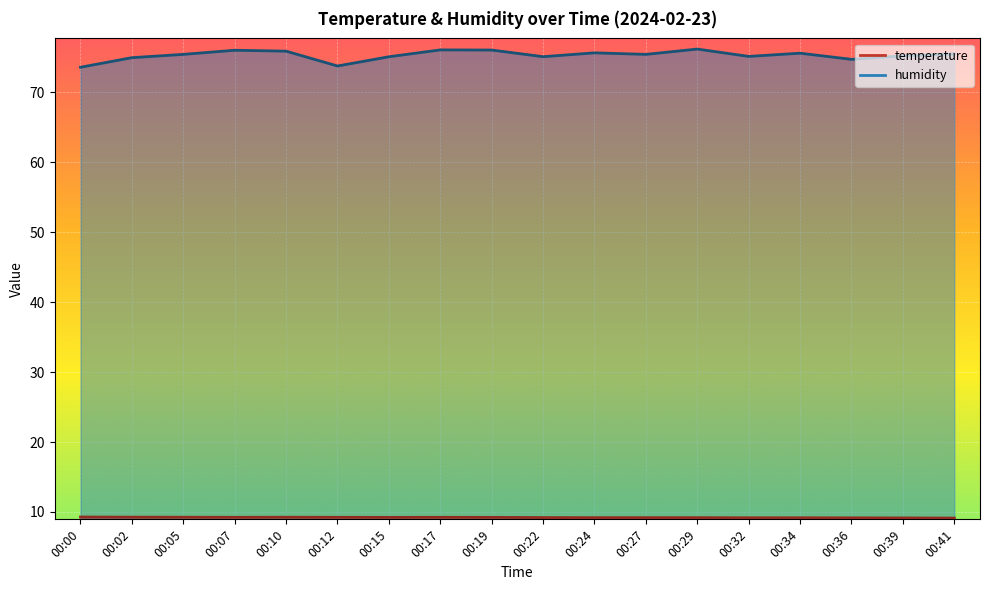

Rank the series by their maximum value, from lowest to highest.

temperature, humidity